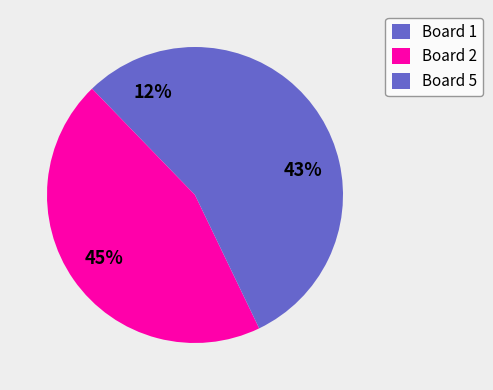

To the nearest percent, what percentage of the pie is Board 2?

45%